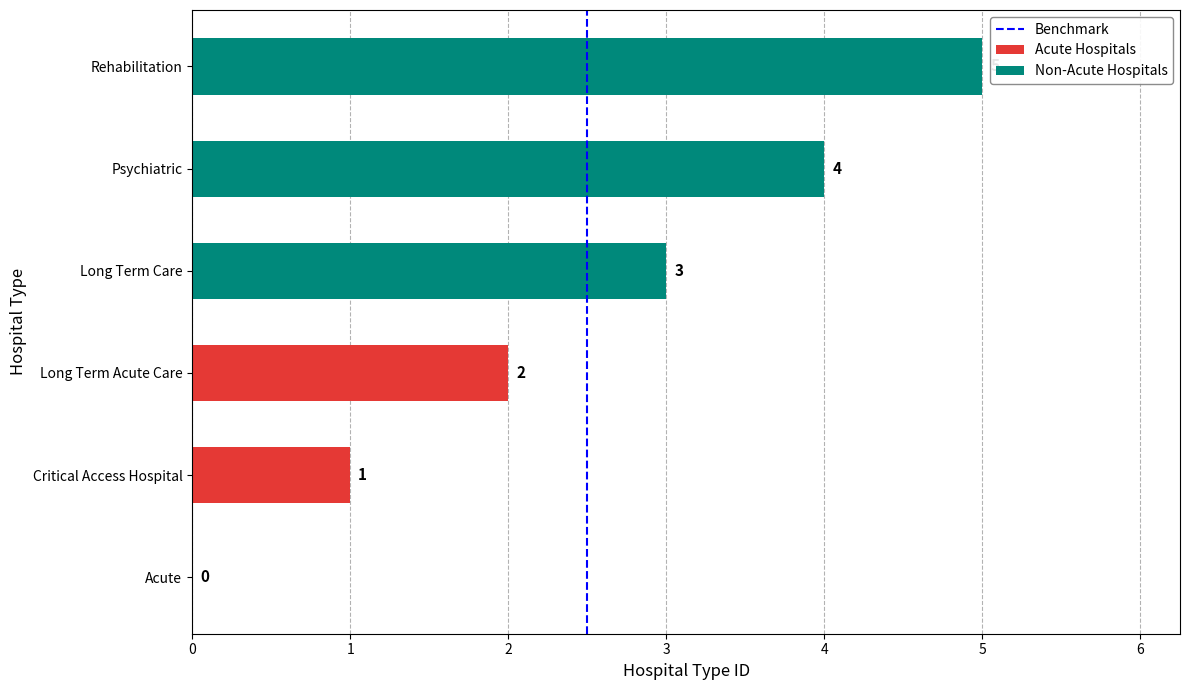

How many values are between 0 and 1?

2